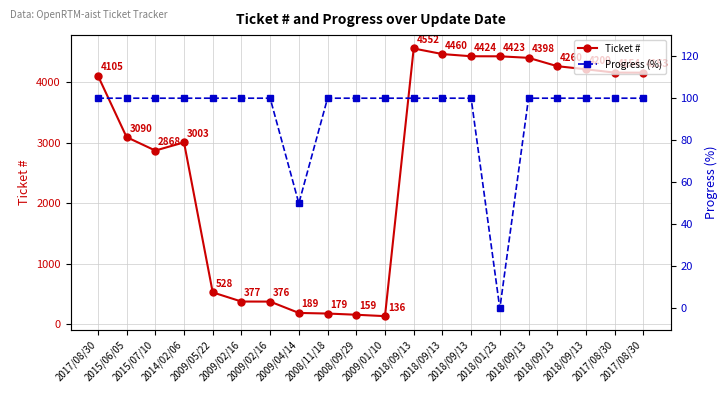

True or false: Progress (%) and Ticket # intersect in this chart.

False